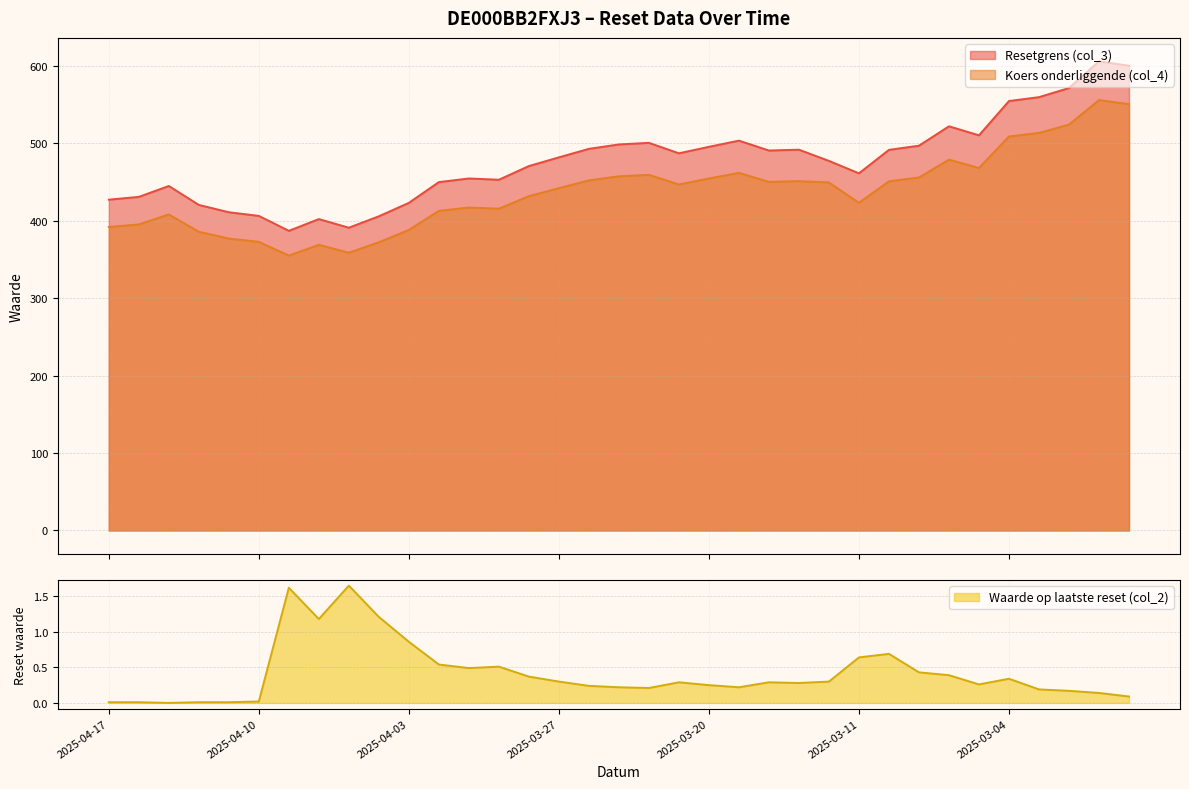

Reading left to right, what are all the values shown in this chart?

Resetgrens (col_3): 2025-04-17=427.1	2025-04-16=430.7	2025-04-15=444.7	2025-04-14=420.3	2025-04-11=410.8	2025-04-10=406.1	2025-04-09=386.8	2025-04-08=402.0	2025-04-07=390.9	2025-04-04=405.6	2025-04-03=422.9	2025-04-02=449.7	2025-04-01=454.4	2025-03-31=452.8	2025-03-28=470.4	2025-03-27=481.7	2025-03-26=492.7	2025-03-25=498.3	2025-03-24=500.4	2025-03-21=486.9	2025-03-20=495.3	2025-03-19=503.3	2025-03-18=490.5	2025-03-17=491.6	2025-03-14=477.1	2025-03-11=461.1	2025-03-10=491.4	2025-03-07=496.7	2025-03-06=521.8	2025-03-05=510.1	2025-03-04=554.4	2025-03-03=559.4	2025-02-28=571.2	2025-02-27=605.6	2025-02-26=599.9
Koers onderliggende (col_4): 2025-04-17=391.8	2025-04-16=395.1	2025-04-15=408.0	2025-04-14=385.6	2025-04-11=376.9	2025-04-10=372.6	2025-04-09=354.9	2025-04-08=368.8	2025-04-07=358.6	2025-04-04=372.1	2025-04-03=388.0	2025-04-02=412.6	2025-04-01=416.9	2025-03-31=415.4	2025-03-28=431.6	2025-03-27=441.9	2025-03-26=452.0	2025-03-25=457.2	2025-03-24=459.1	2025-03-21=446.7	2025-03-20=454.4	2025-03-19=461.7	2025-03-18=450.0	2025-03-17=451.0	2025-03-14=449.3	2025-03-11=423.0	2025-03-10=450.8	2025-03-07=455.7	2025-03-06=478.7	2025-03-05=468.0	2025-03-04=508.6	2025-03-03=513.2	2025-02-28=524.0	2025-02-27=555.6	2025-02-26=550.4
Waarde op laatste reset (col_2): 2025-04-17=0.0	2025-04-16=0.0	2025-04-15=0.0	2025-04-14=0.0	2025-04-11=0.0	2025-04-10=0.0	2025-04-09=1.6	2025-04-08=1.2	2025-04-07=1.6	2025-04-04=1.2	2025-04-03=0.9	2025-04-02=0.5	2025-04-01=0.5	2025-03-31=0.5	2025-03-28=0.4	2025-03-27=0.3	2025-03-26=0.2	2025-03-25=0.2	2025-03-24=0.2	2025-03-21=0.3	2025-03-20=0.2	2025-03-19=0.2	2025-03-18=0.3	2025-03-17=0.3	2025-03-14=0.3	2025-03-11=0.6	2025-03-10=0.7	2025-03-07=0.4	2025-03-06=0.4	2025-03-05=0.3	2025-03-04=0.3	2025-03-03=0.2	2025-02-28=0.2	2025-02-27=0.1	2025-02-26=0.1